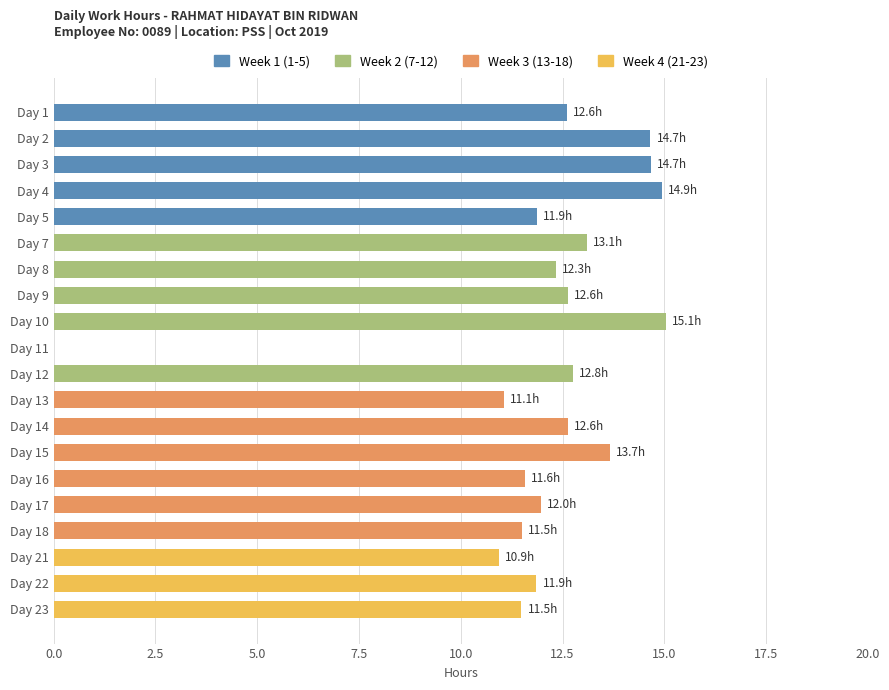

Read the value at Day 14.

12.6